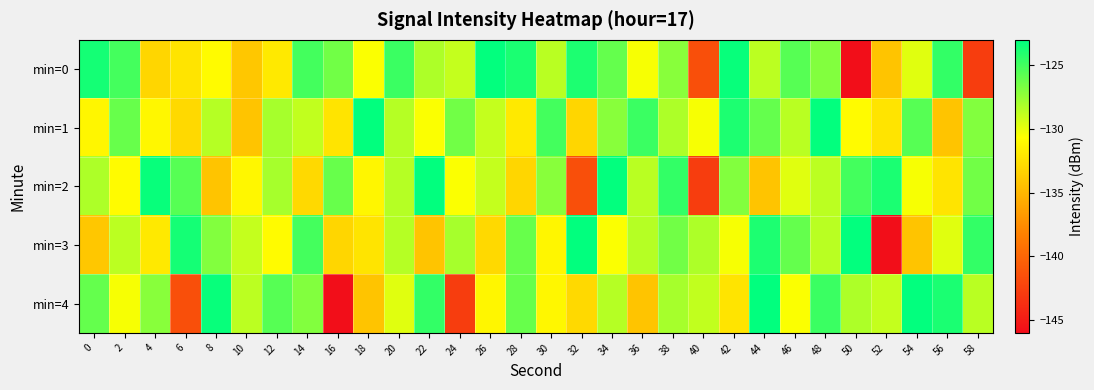

Rank the series by their maximum value, from highest to lowest.

min=1, min=2, min=3, min=4, min=0